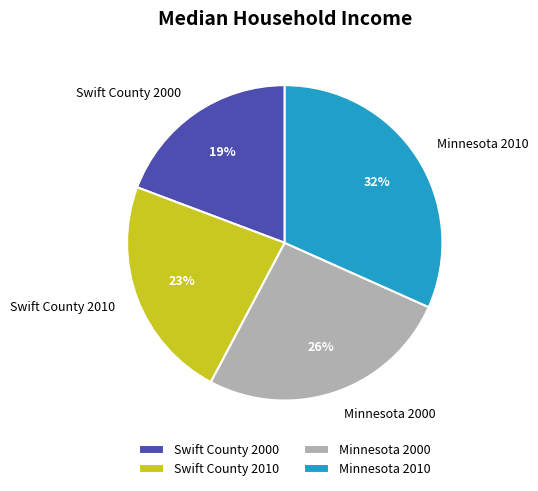

How many slices are in this pie chart?

4